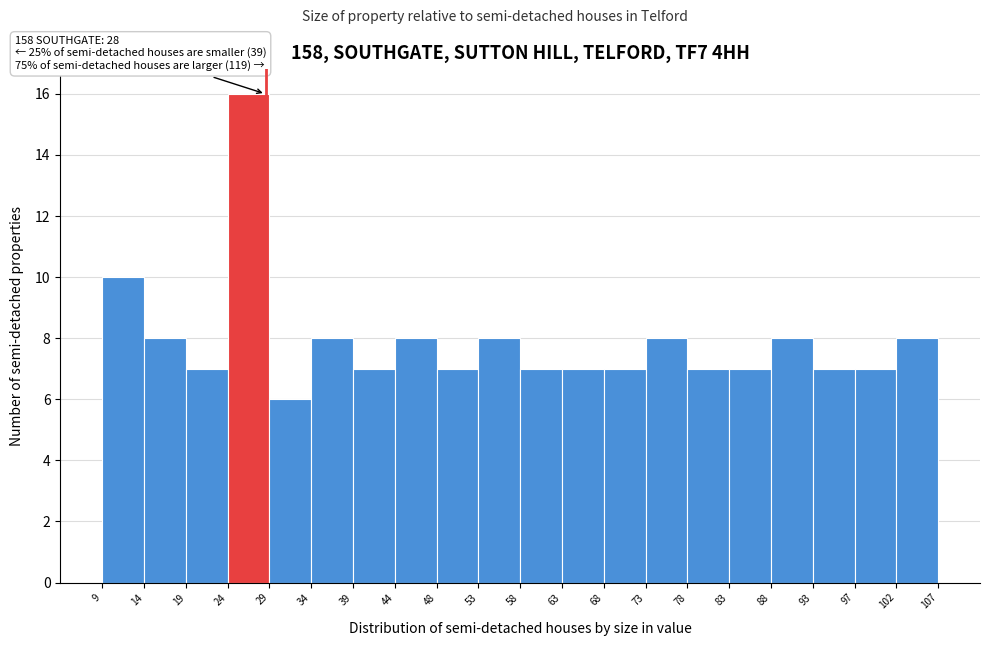

Over which range of the x-axis is the bar tallest?

24 to 29